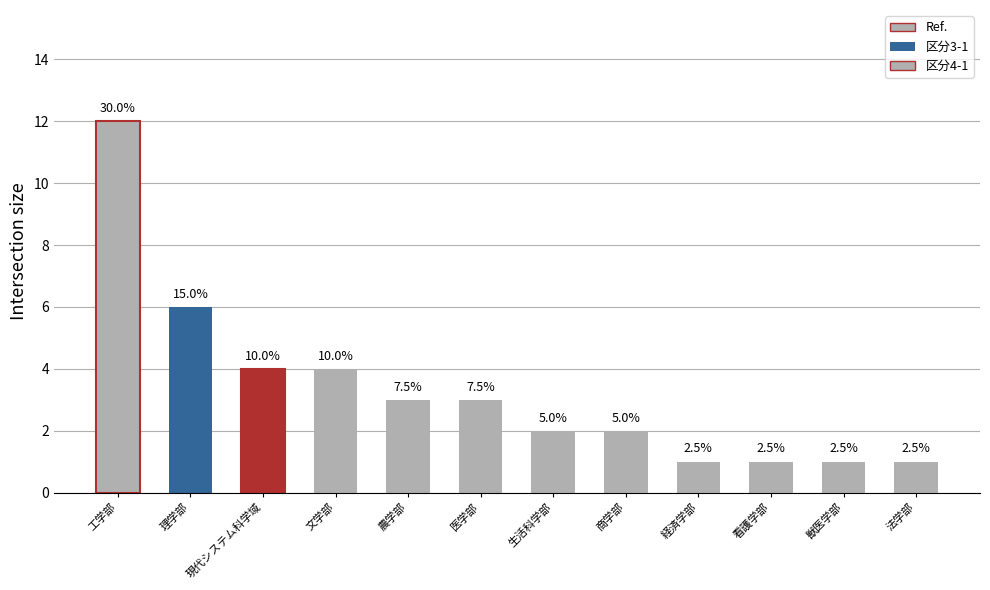

What is the label of the 4th bar from the left?

文学部